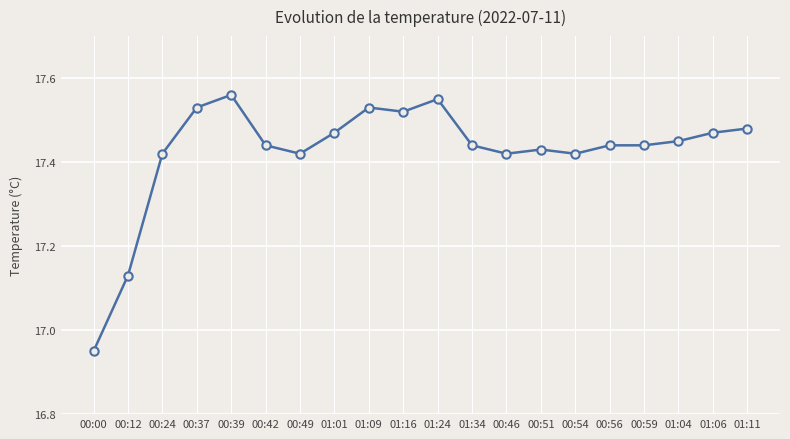

Which label corresponds to the smallest value in the chart?

00:00